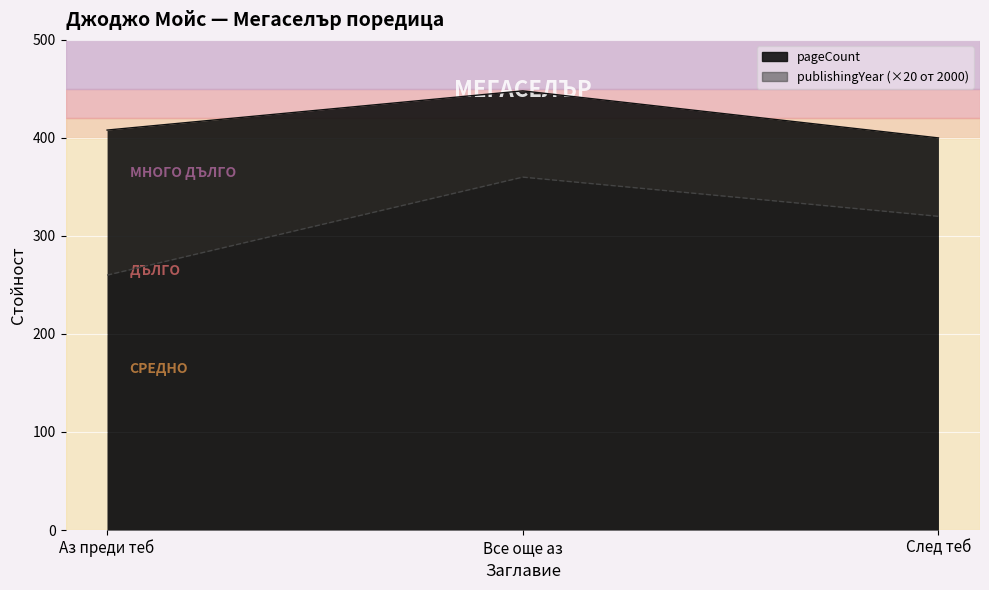

At how many categories does at least one series exceed 415?

1